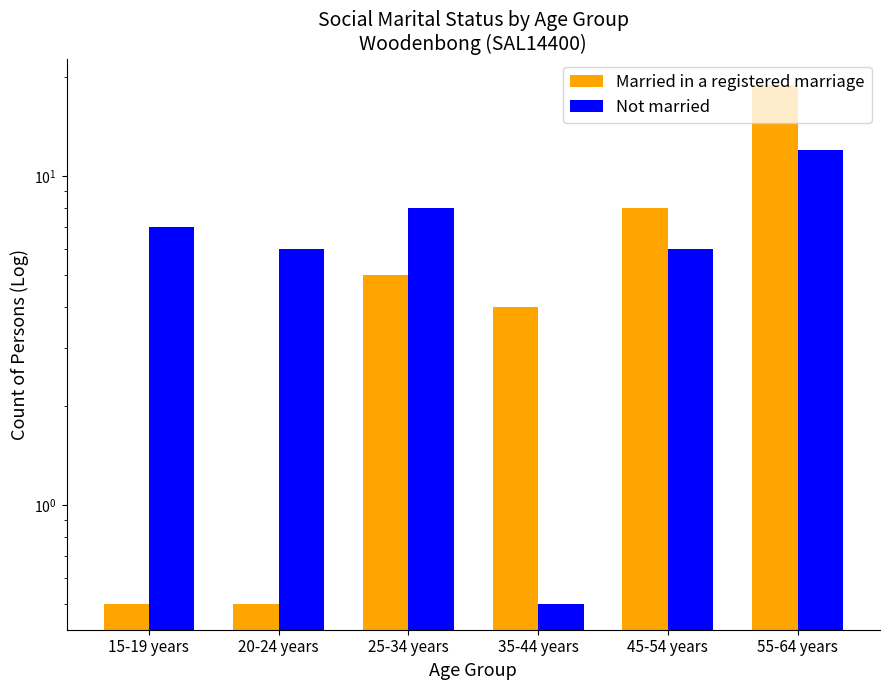

What is the minimum value shown in the chart?

0.5